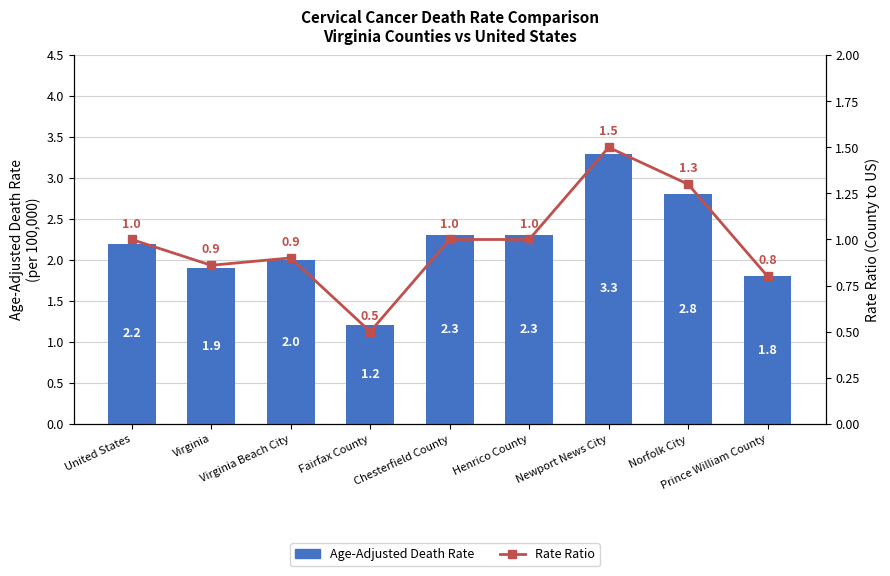

What is the difference between the maximum and minimum values in the Age-Adjusted Death Rate series?

2.1